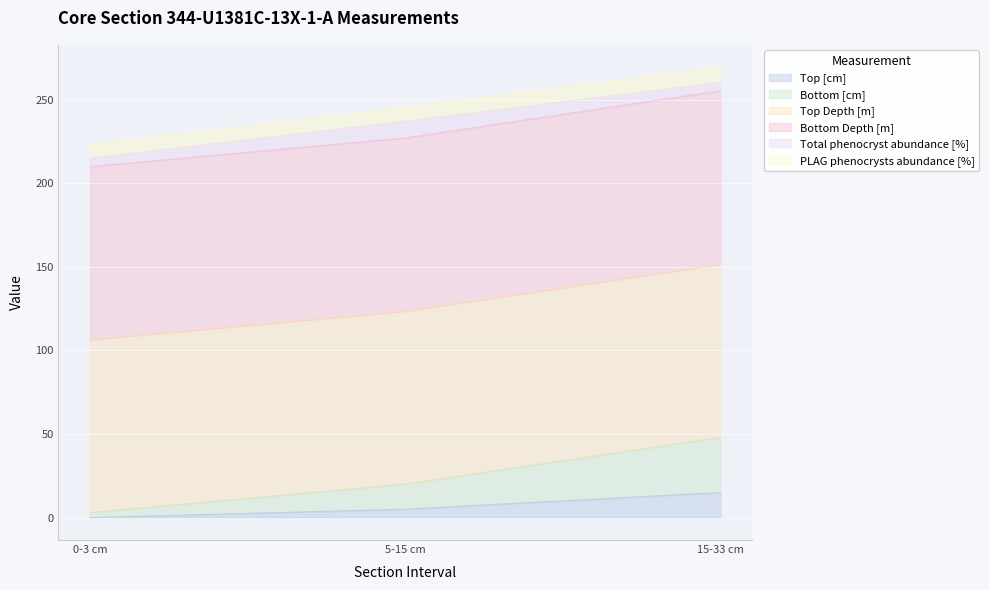

What is the maximum value for Top [cm]?

15.0